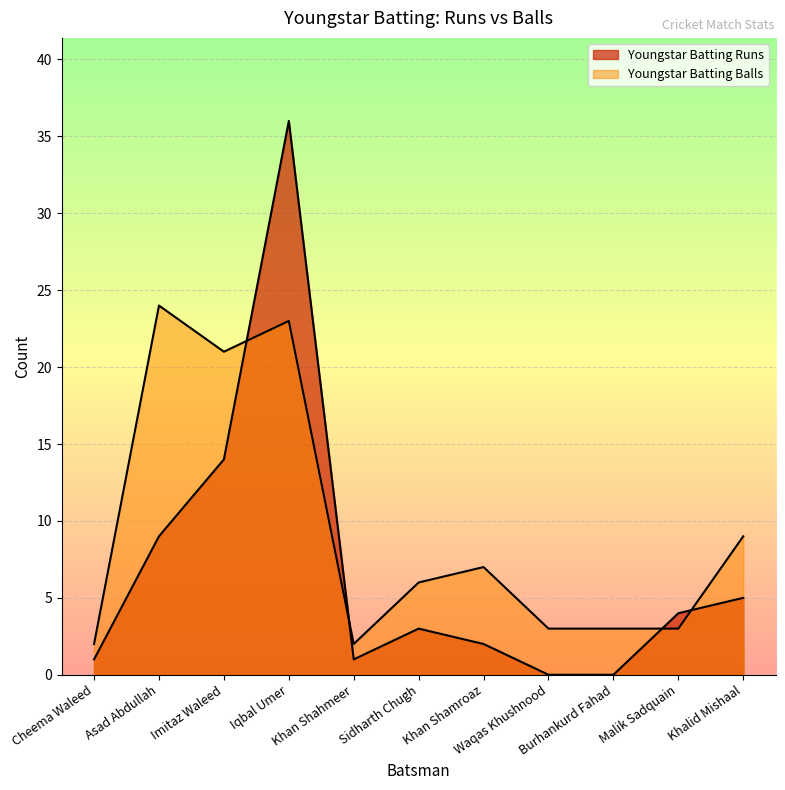

What is the difference between the second highest and second lowest values in the Youngstar Batting Balls series?

21